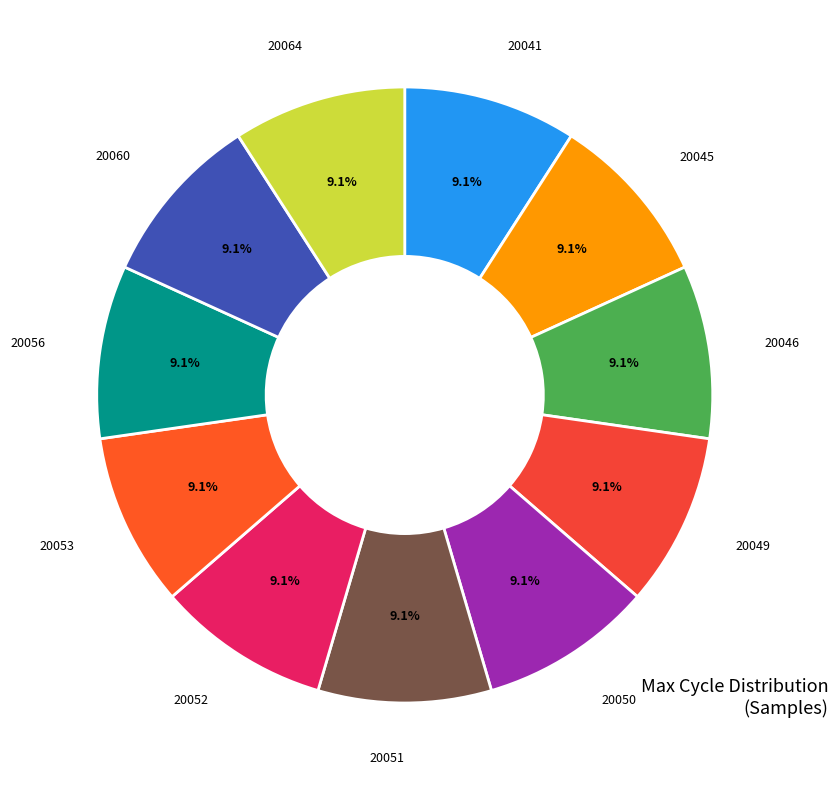

The 20060 slice represents 18% of the pie. True or false?

False